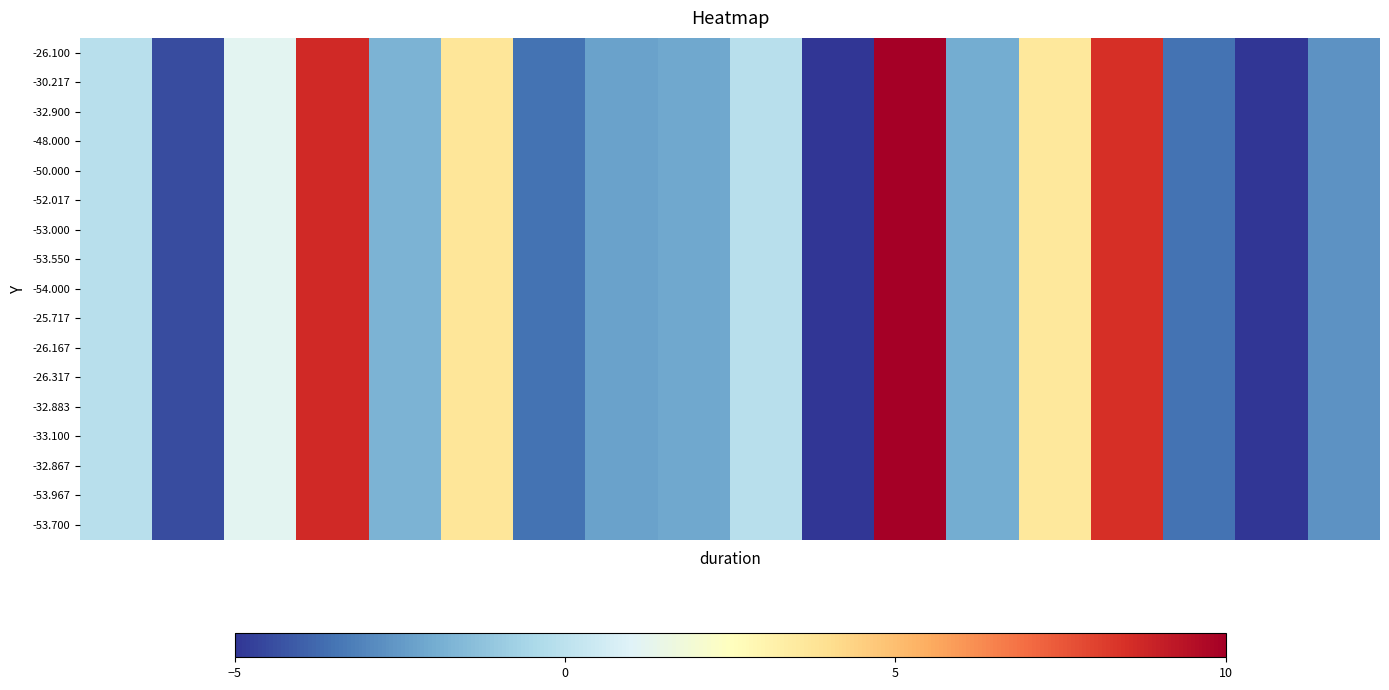

Which series has the largest range (max minus min)?

-26.100